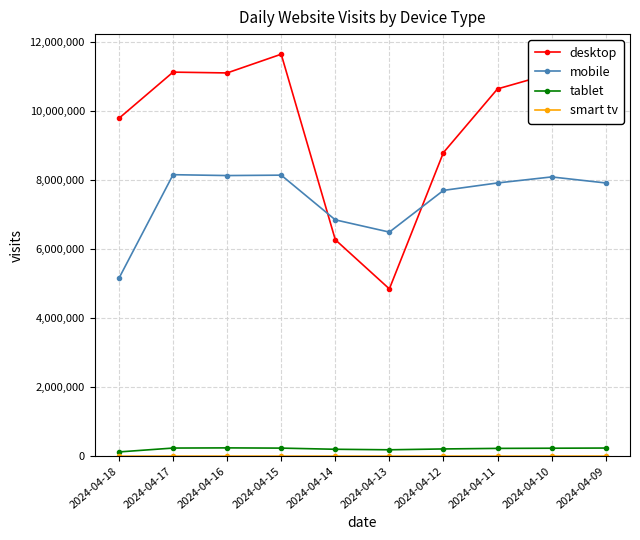

True or false: desktop and tablet cross at least once.

False